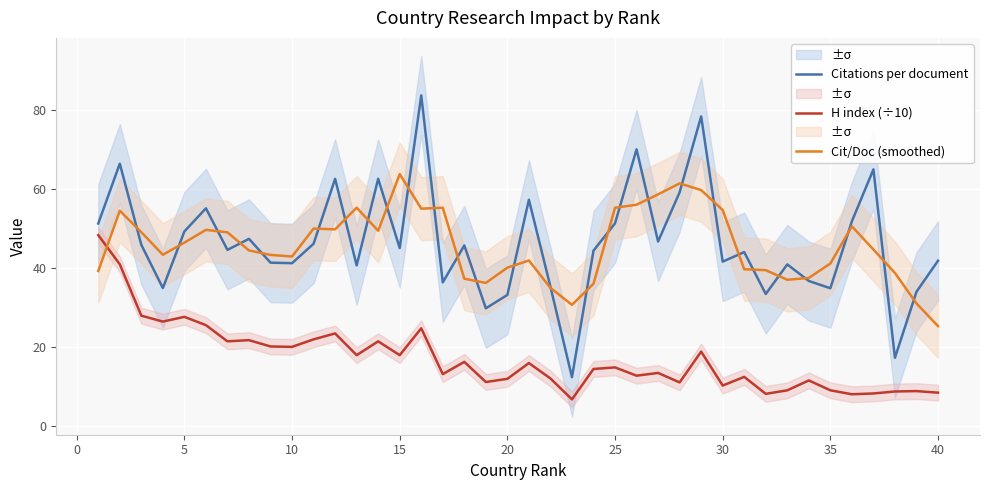

Does the chart display data point markers on the line(s)?

No